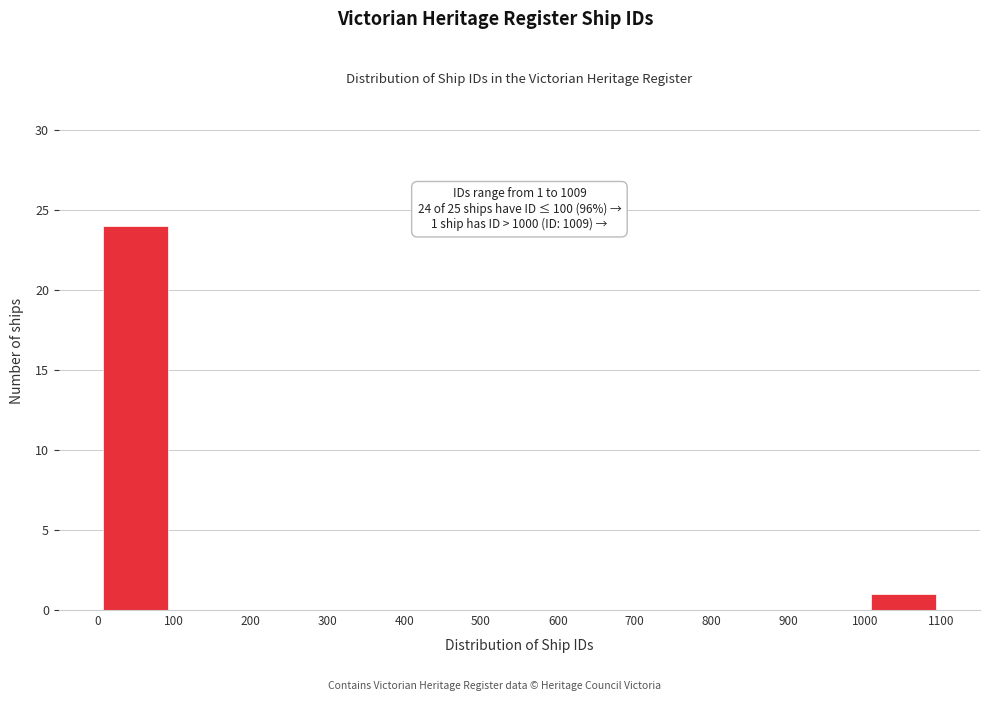

Over which range of the x-axis is the bar tallest?

0 to 100